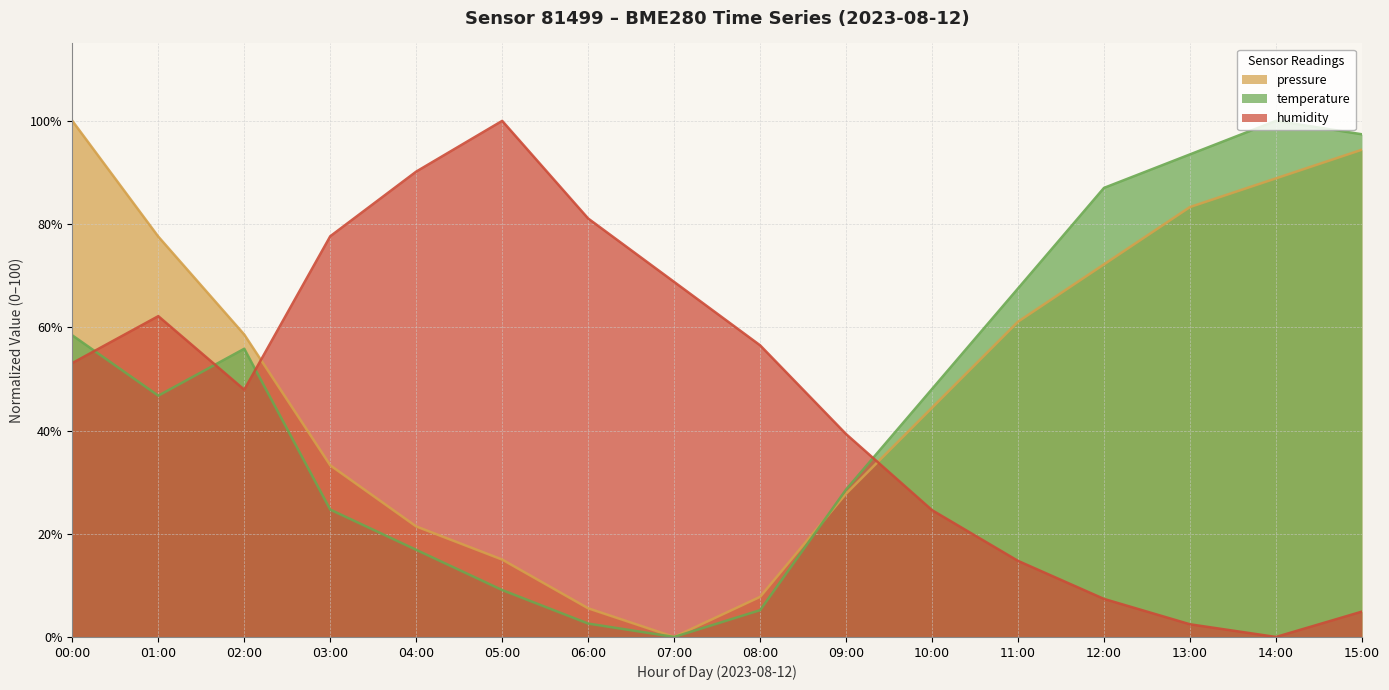

How many lines are shown in the chart?

3